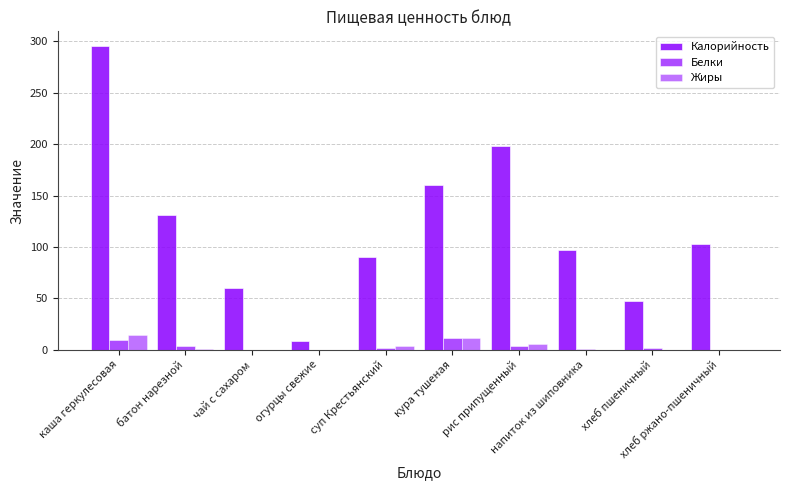

What is the difference between the maximum and minimum values in the Белки series?

11.0